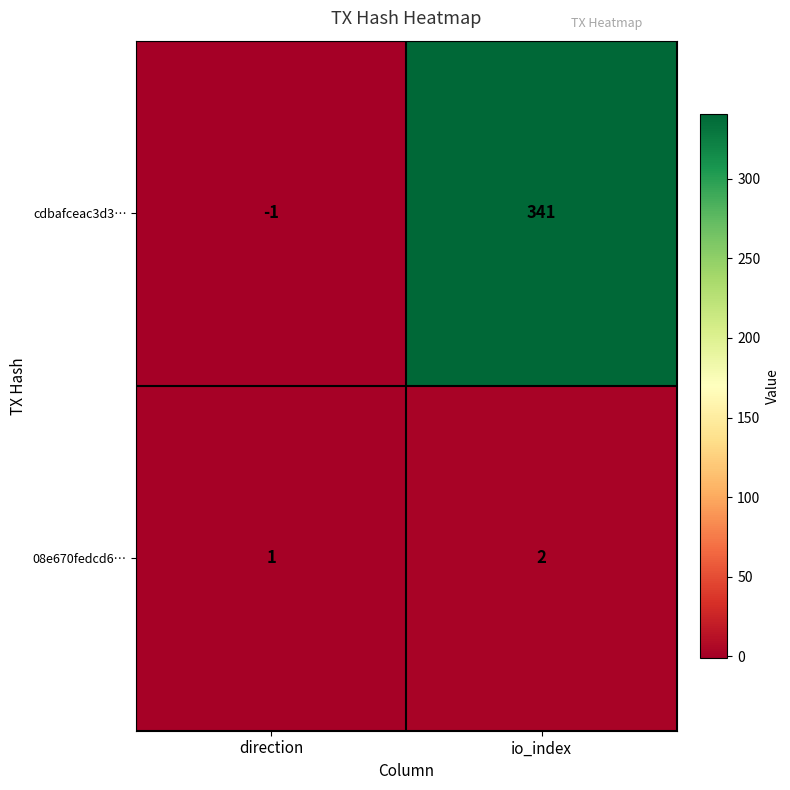

What is the sum of the cdbafceac3d3… values at io_index and direction?

340